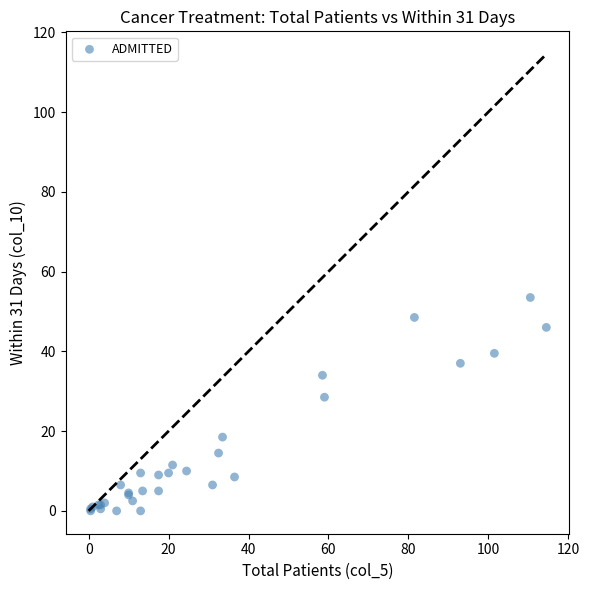

What Y value in the scatter plot is closest to 26?

28.5